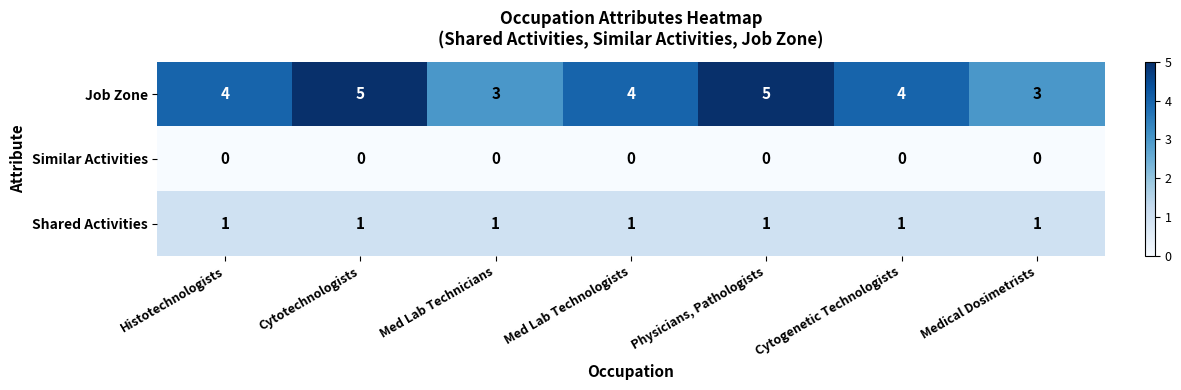

Reading left to right, list all the values displayed in this chart.

Job Zone: 4	5	3	4	5	4	3
Similar Activities: 0	0	0	0	0	0	0
Shared Activities: 1	1	1	1	1	1	1